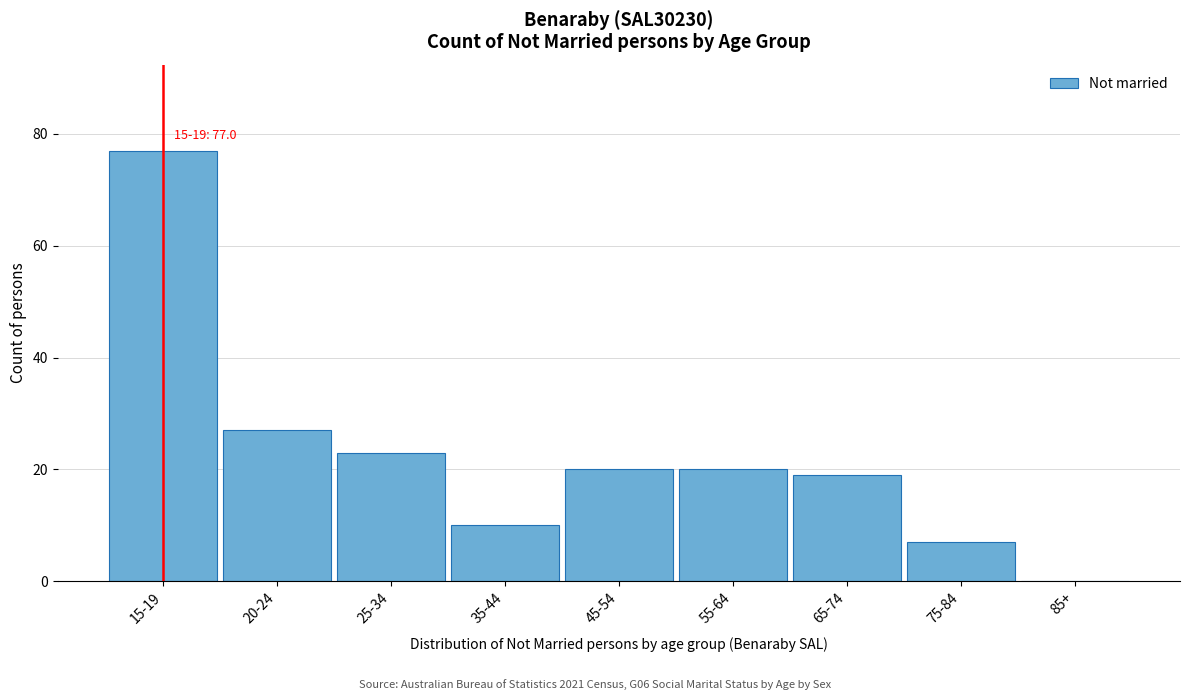

Reading left to right, transcribe all the data shown in this chart.

15-19=77	20-24=27	25-34=23	35-44=10	45-54=20	55-64=20	65-74=19	75-84=7	85+=0